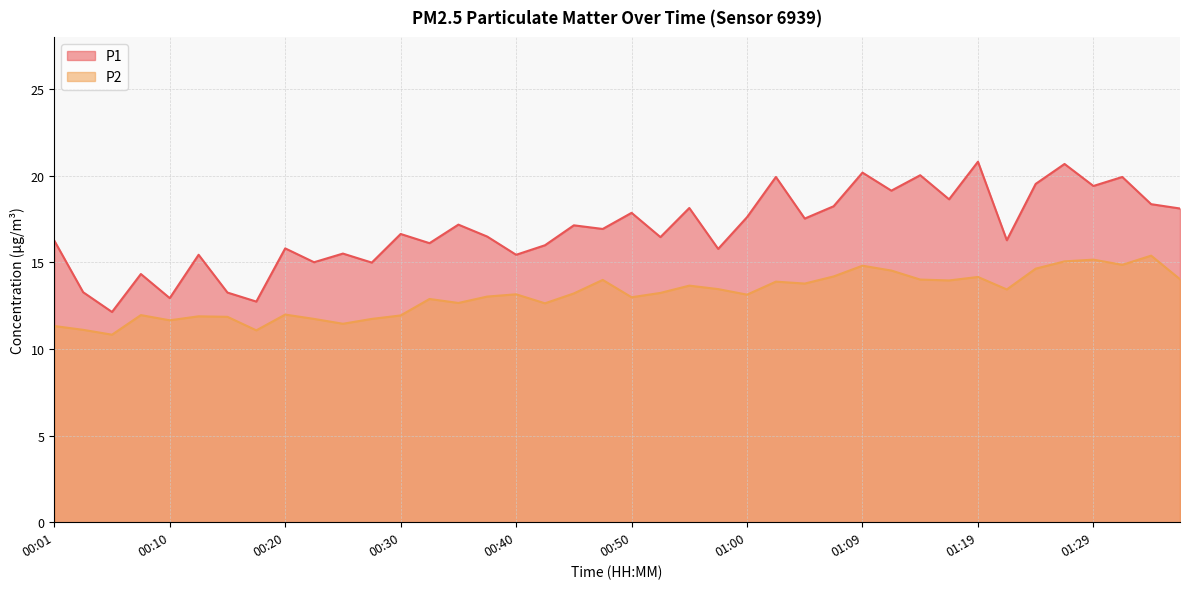

What is the sum of the P1 values at 01:00 and 00:10?

30.5